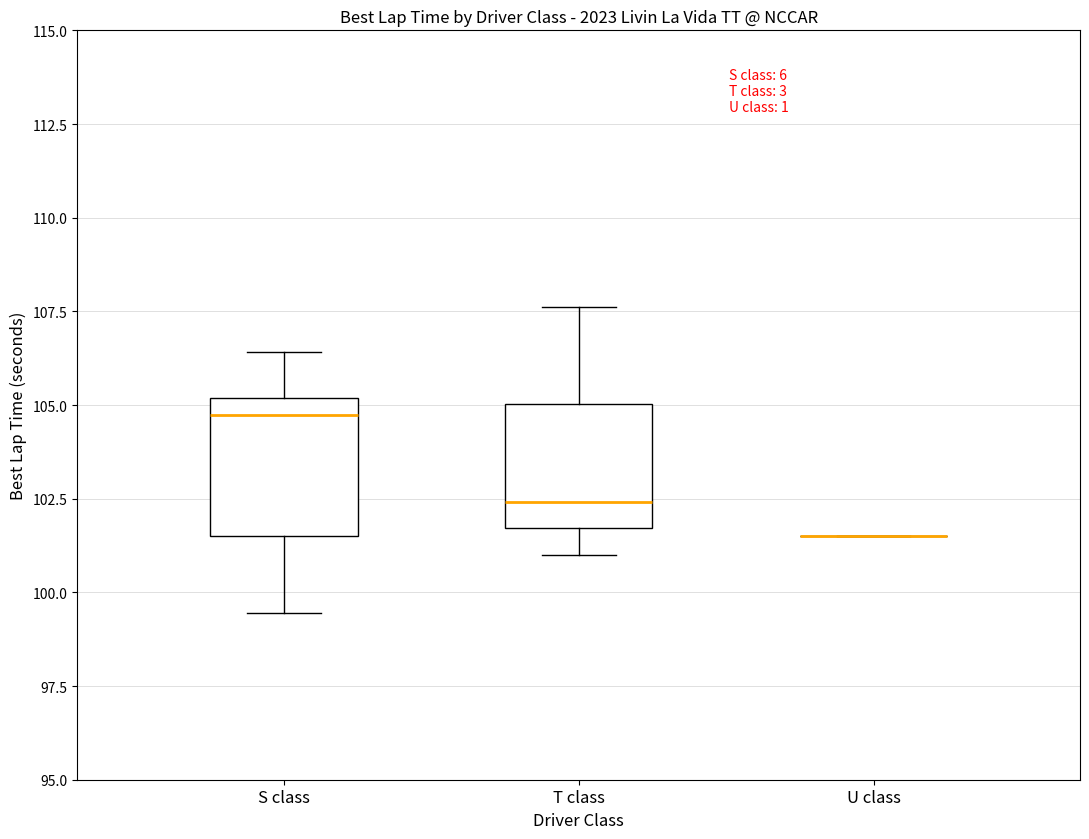

Where does the upper whisker of the box for T class end on the y-axis? The values are not printed on the chart, so give them approximately, as read against the axis.

107.5